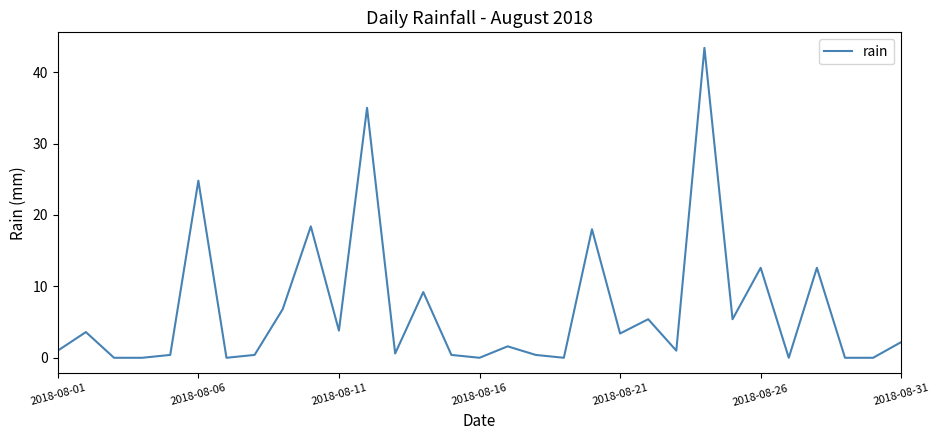

What is the average value?

6.8